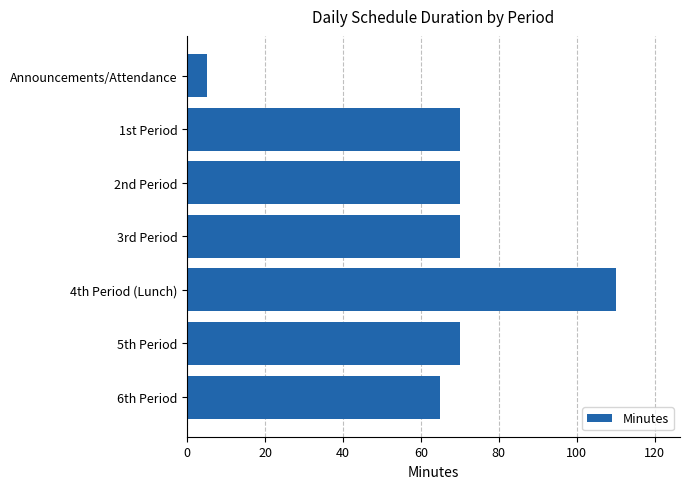

How many data points does each series have?

7